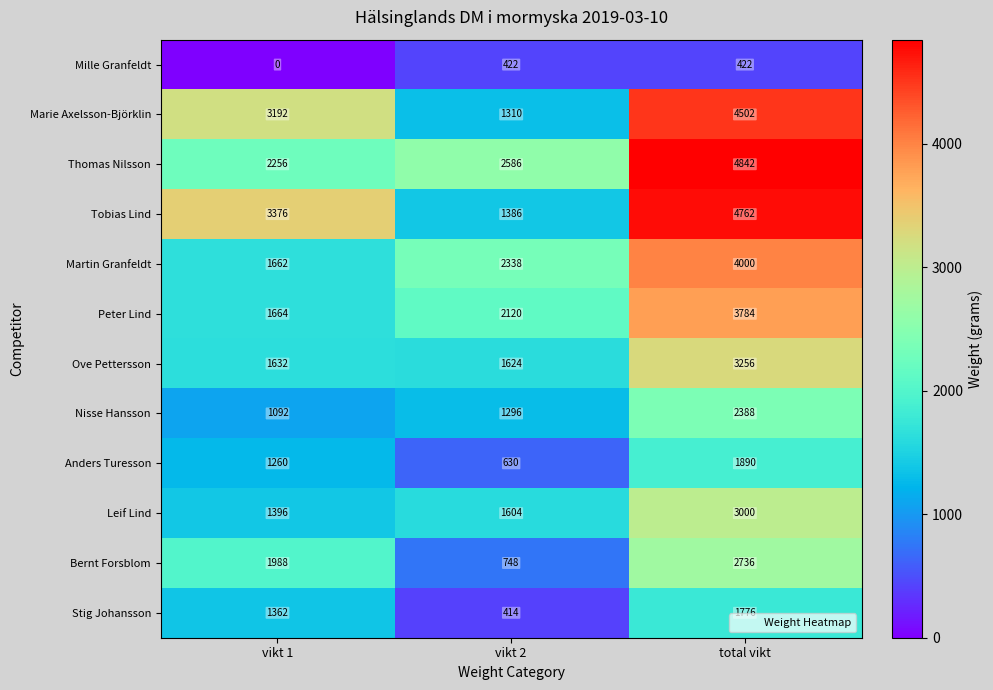

What is the approximate value of Thomas Nilsson at vikt 1?

2256